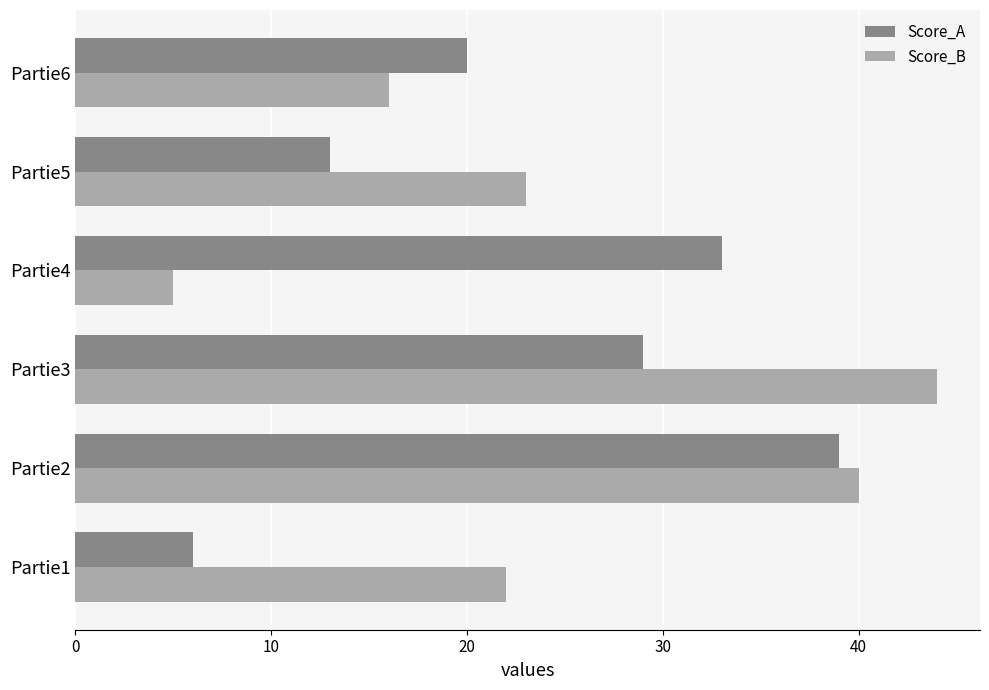

What is the smallest value displayed?

5